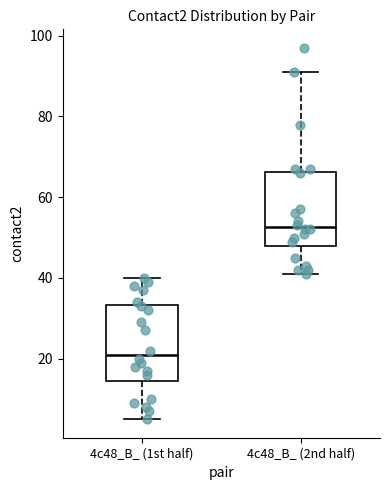

Where is the upper edge of the box for 4c48_B_ (2nd half) on the y-axis? The values are not printed on the chart, so give them approximately, as read against the axis.

66